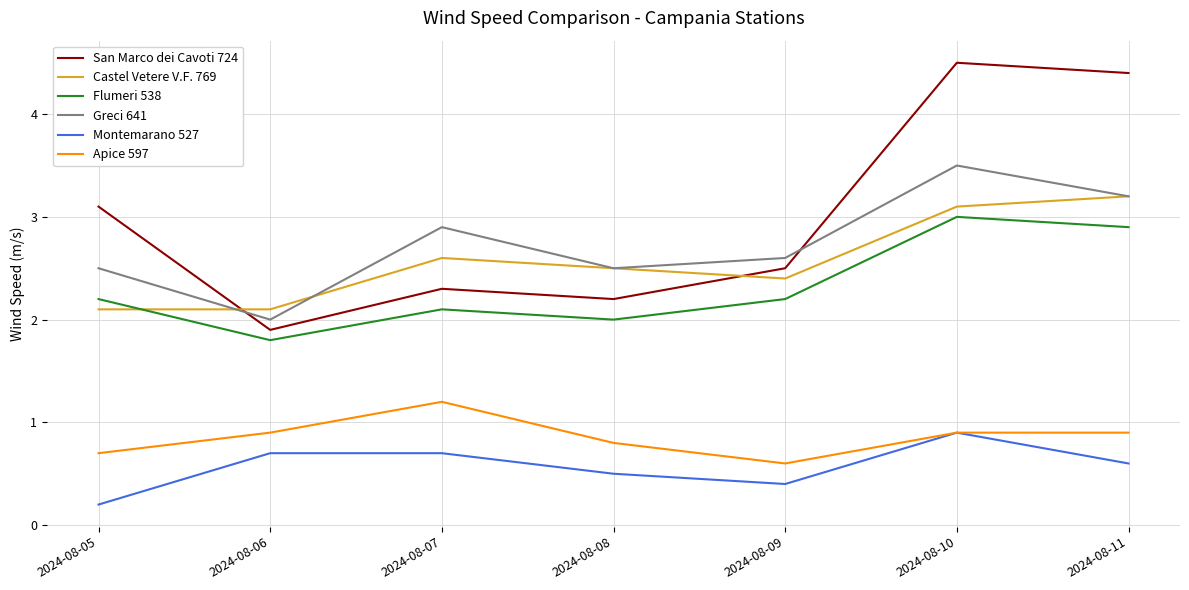

Which series changed the most between 2024-08-08 and 2024-08-09?

San Marco dei Cavoti 724